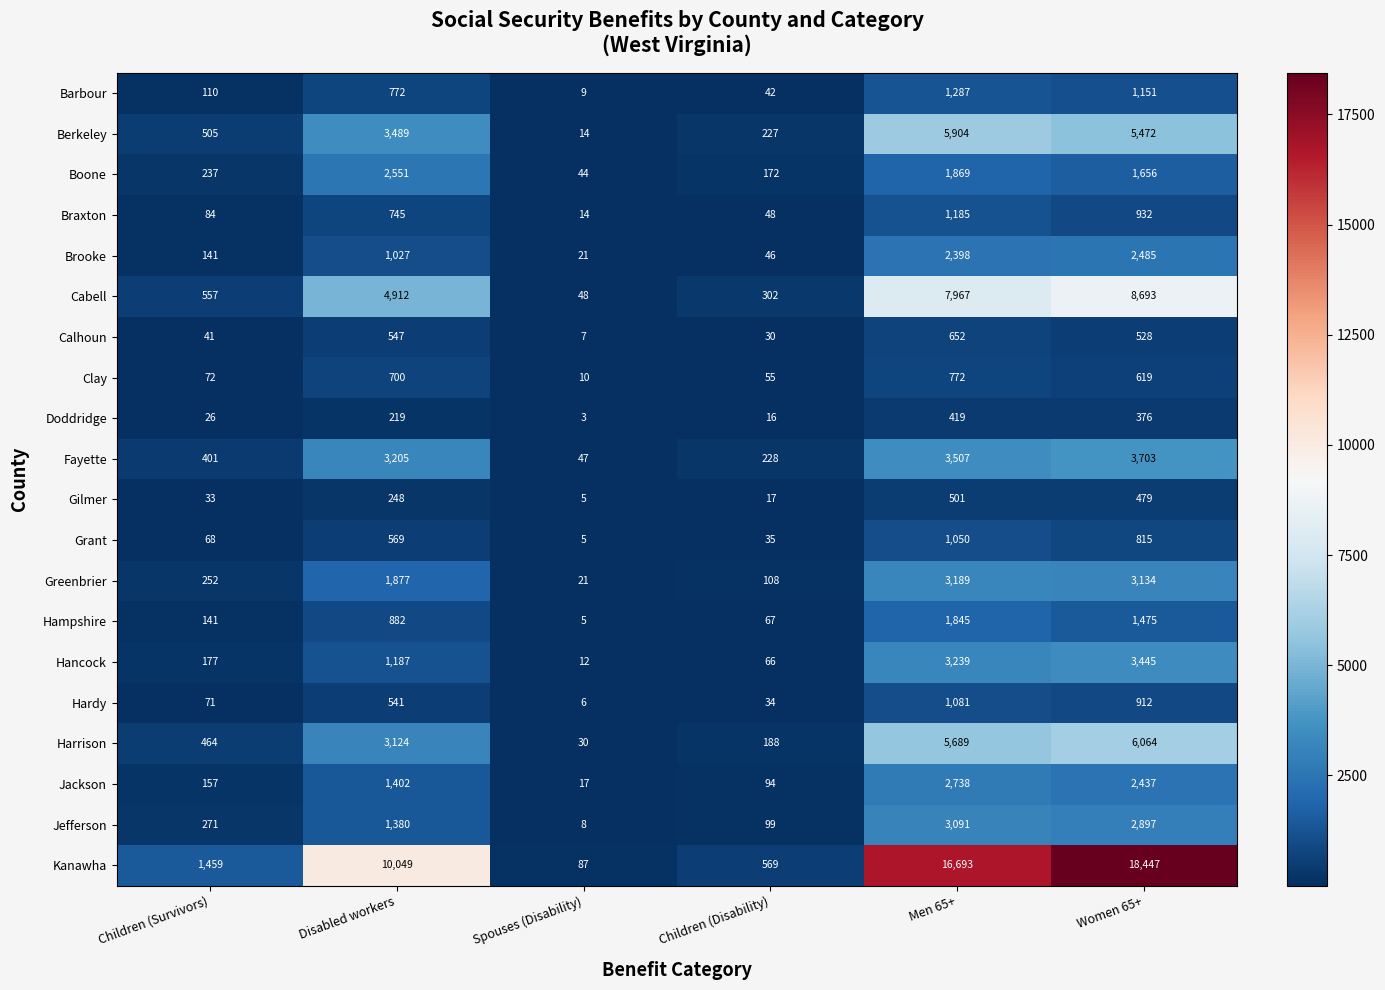

Is it true that Fayette equals 401 at Children (Survivors)?

True